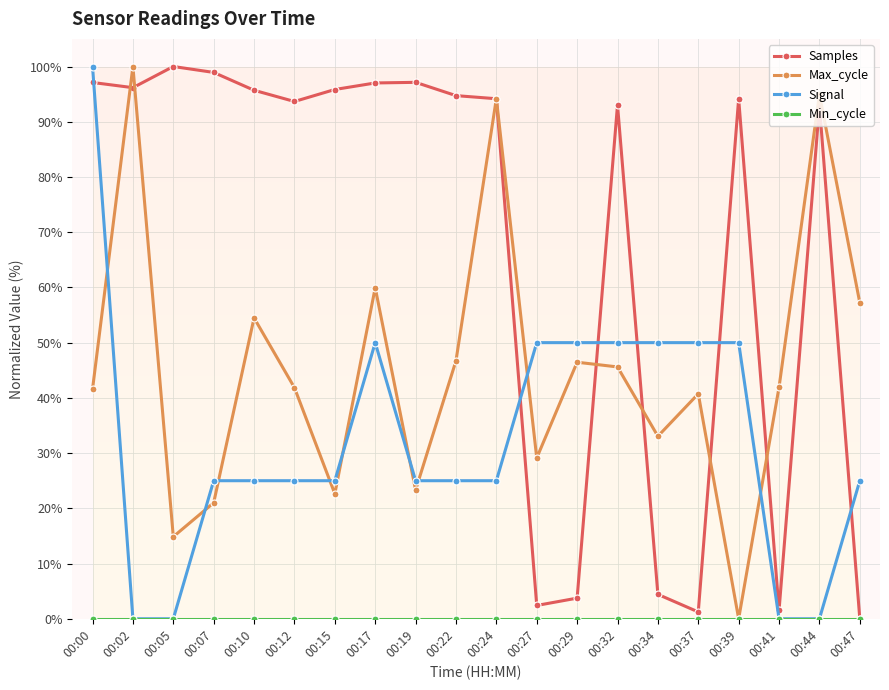

Reading left to right, extract all data points from this chart.

Samples: 00:00=97.1	00:02=96.2	00:05=100.0	00:07=98.9	00:10=95.7	00:12=93.7	00:15=95.8	00:17=97.0	00:19=97.1	00:22=94.7	00:24=94.2	00:27=2.4	00:29=3.7	00:32=93.0	00:34=4.4	00:37=1.2	00:39=94.2	00:41=1.5	00:44=92.9	00:47=0.0
Max_cycle: 00:00=41.6	00:02=100.0	00:05=14.9	00:07=21.0	00:10=54.5	00:12=41.8	00:15=22.6	00:17=59.9	00:19=23.3	00:22=46.7	00:24=94.2	00:27=29.1	00:29=46.5	00:32=45.6	00:34=33.0	00:37=40.7	00:39=0.0	00:41=41.9	00:44=95.0	00:47=57.2
Signal: 00:00=100.0	00:02=0.0	00:05=0.0	00:07=25.0	00:10=25.0	00:12=25.0	00:15=25.0	00:17=50.0	00:19=25.0	00:22=25.0	00:24=25.0	00:27=50.0	00:29=50.0	00:32=50.0	00:34=50.0	00:37=50.0	00:39=50.0	00:41=0.0	00:44=0.0	00:47=25.0
Min_cycle: 00:00=0.0	00:02=0.0	00:05=0.0	00:07=0.0	00:10=0.0	00:12=0.0	00:15=0.0	00:17=0.0	00:19=0.0	00:22=0.0	00:24=0.0	00:27=0.0	00:29=0.0	00:32=0.0	00:34=0.0	00:37=0.0	00:39=0.0	00:41=0.0	00:44=0.0	00:47=0.0